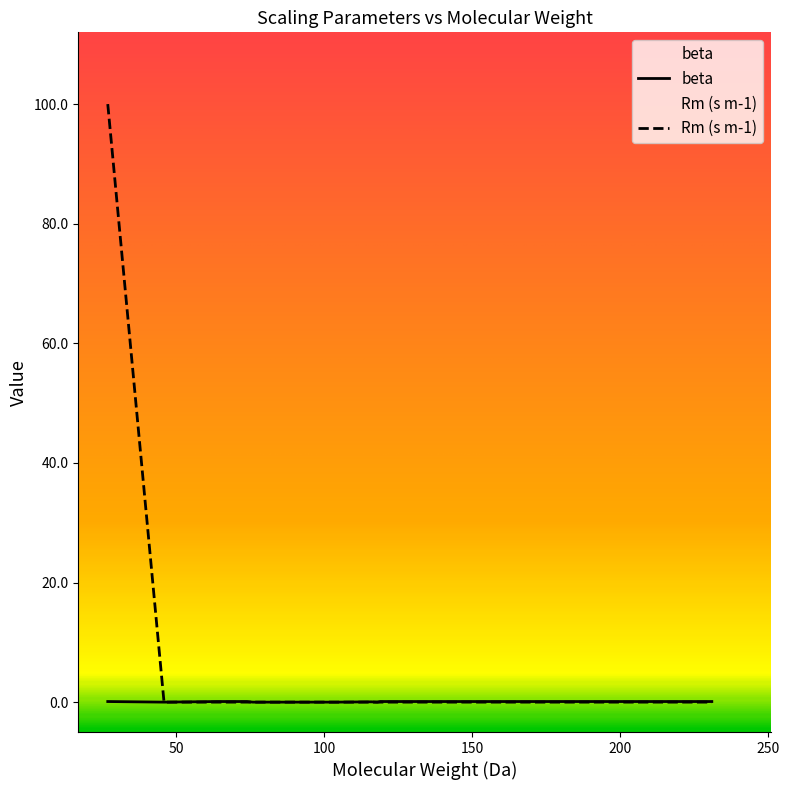

At how many categories does at least one series exceed 52?

1